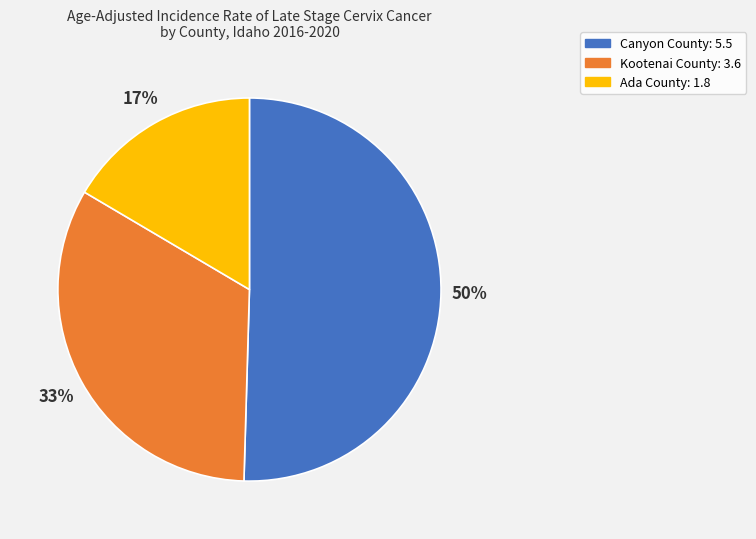

Which category accounts for the majority?

Canyon County